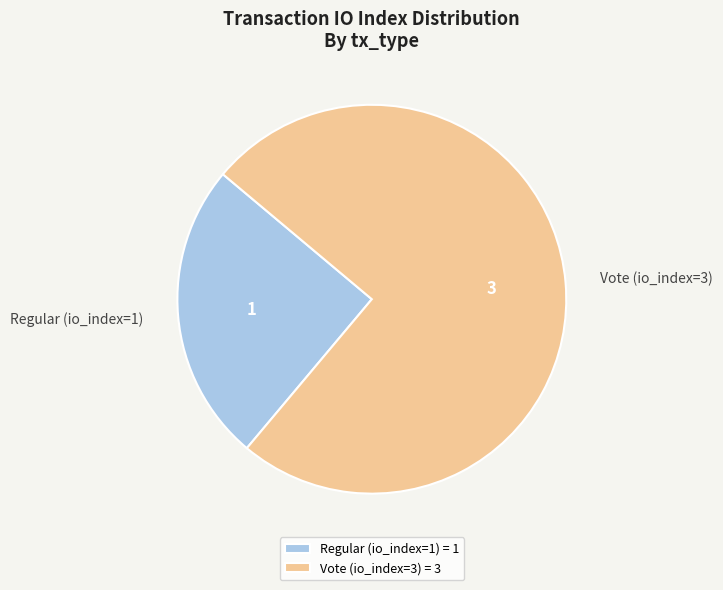

Is Vote (io_index=3) the majority of the pie?

Yes